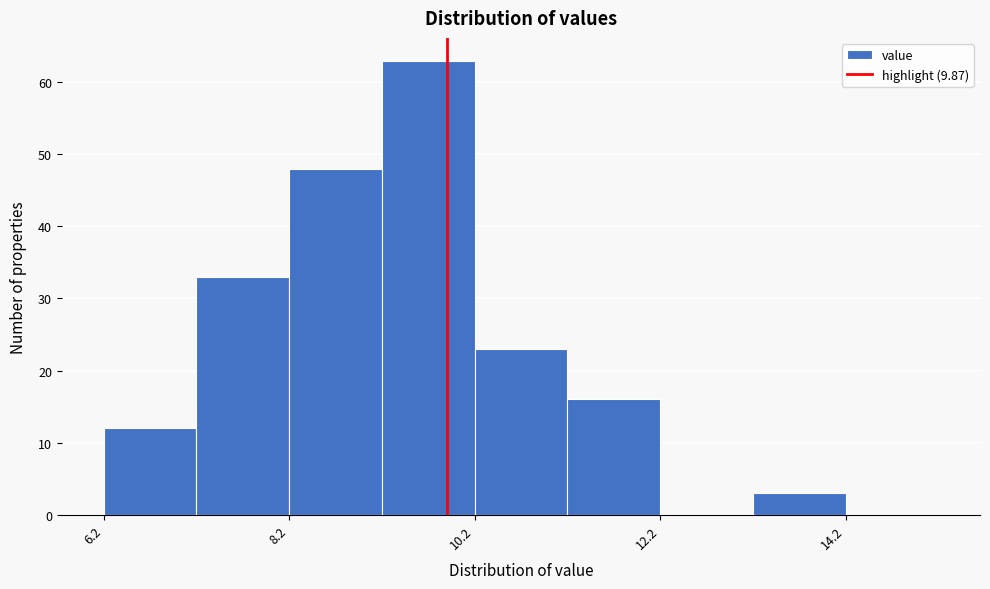

Reading left to right, transcribe this chart: for each bar, give the range it covers on the x-axis and its height. Neither the bar edges nor the heights are printed on the chart, so give them approximately, as read against the axes.

6.2 to 7.2: 12
7.2 to 8.2: 33
8.2 to 9.2: 48
9.2 to 10.2: 63
10.2 to 11.2: 23
11.2 to 12.2: 16
12.2 to 13.2: 0
13.2 to 14.2: 3
14.2 to 15.2: 0